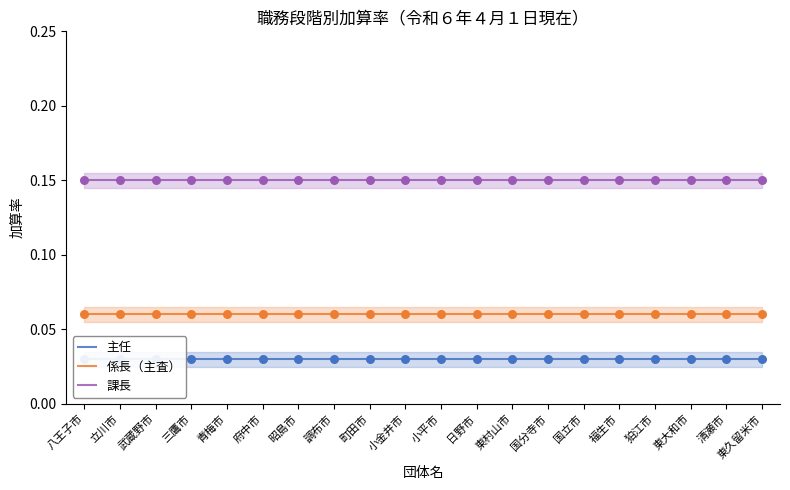

What is the total value across all series at 調布市?

0.2